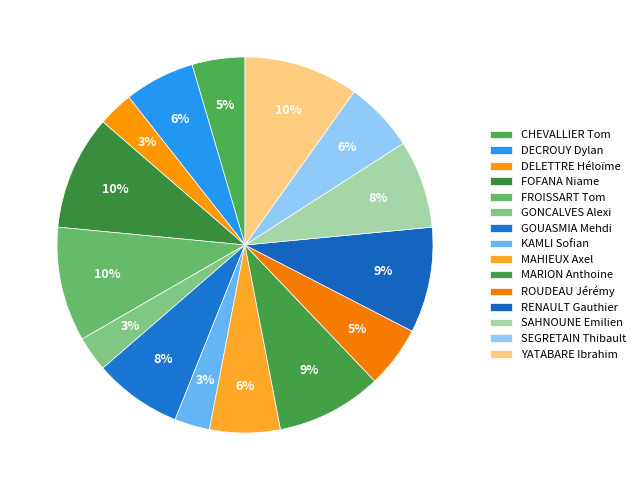

Is there a majority slice in this chart?

No